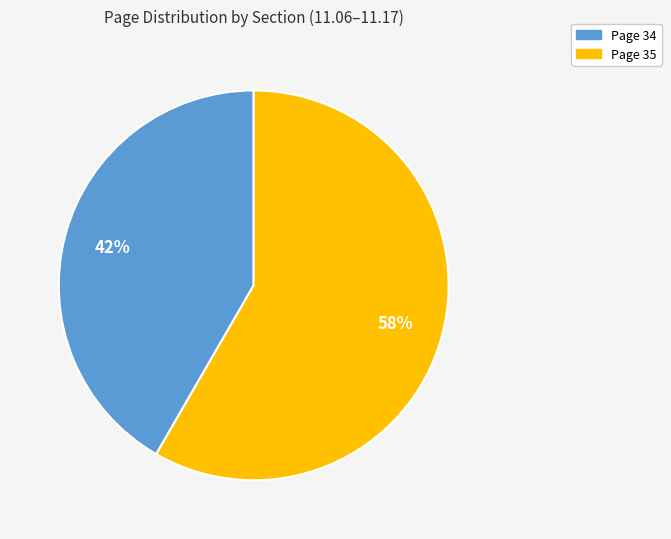

Does any single category account for the majority?

Yes